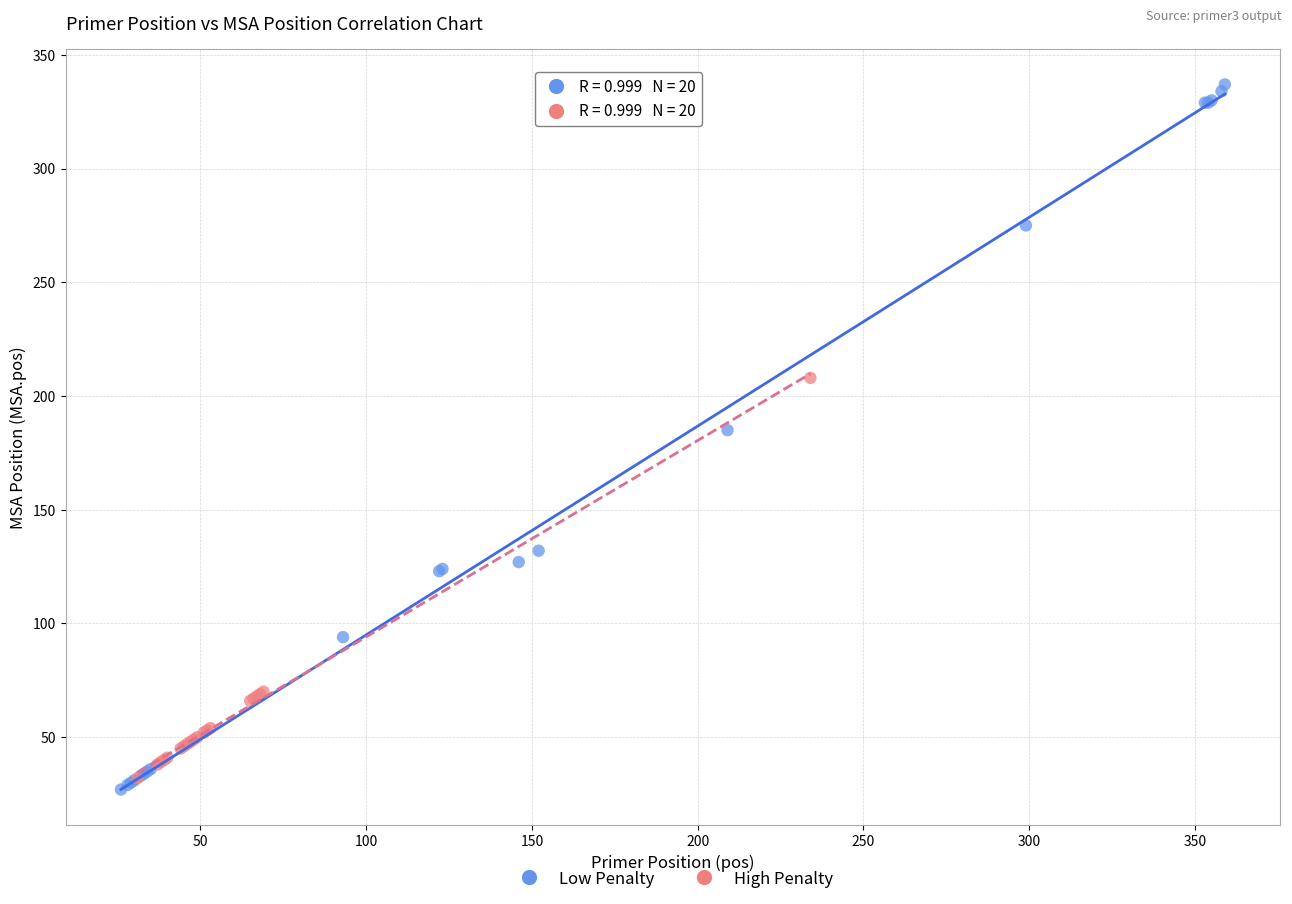

Which series reaches the maximum Y coordinate?

Low Penalty